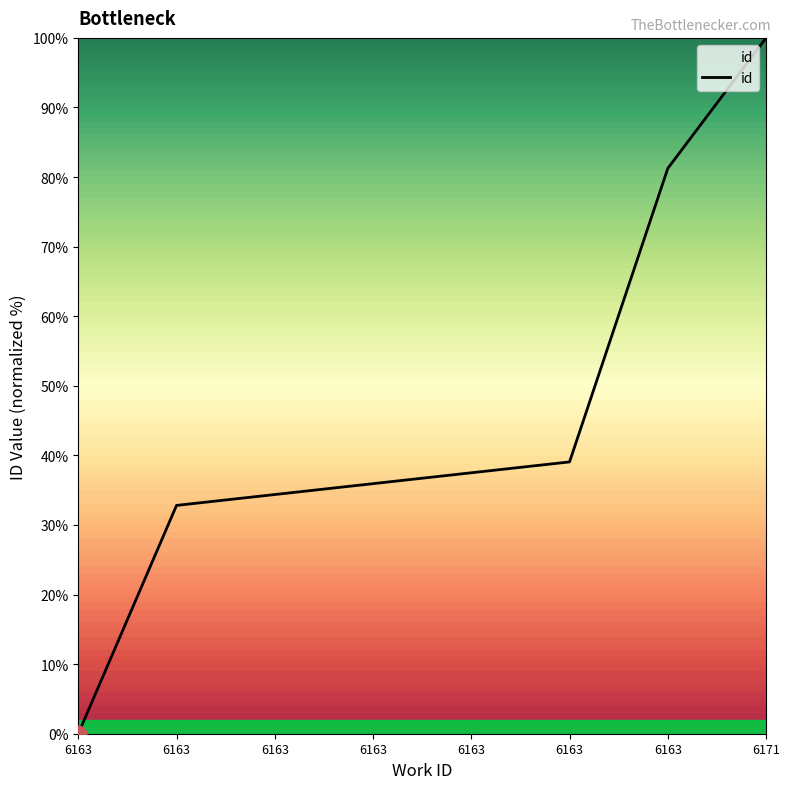

The chart shows a value of 52.2 at 6171. True or false?

False